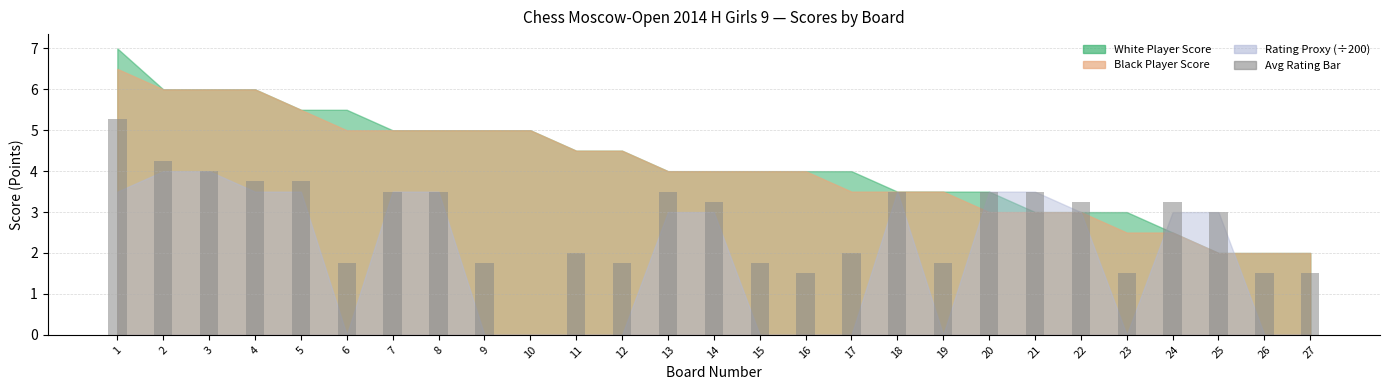

The chart shows a value of 3.3 at 17. True or false?

False